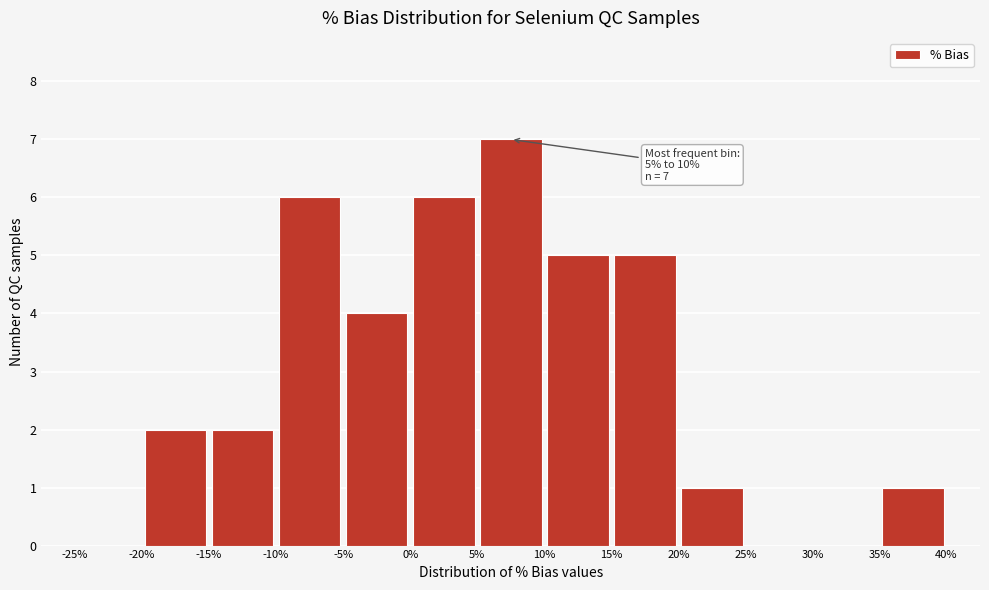

Over which range of the x-axis is the bar tallest?

5% to 10%